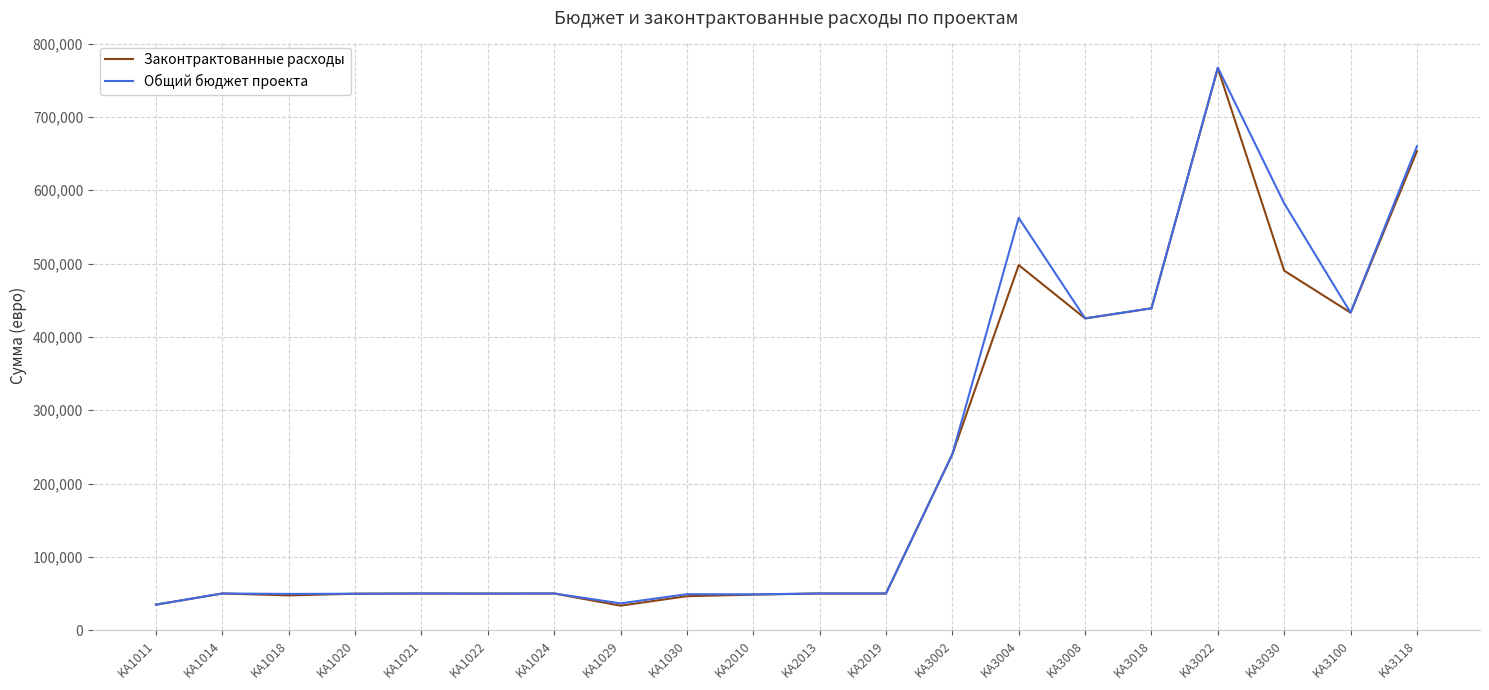

Is the value of Общий бюджет проекта at KA1024 greater than the value of Законтрактованные расходы at KA1011?

Yes